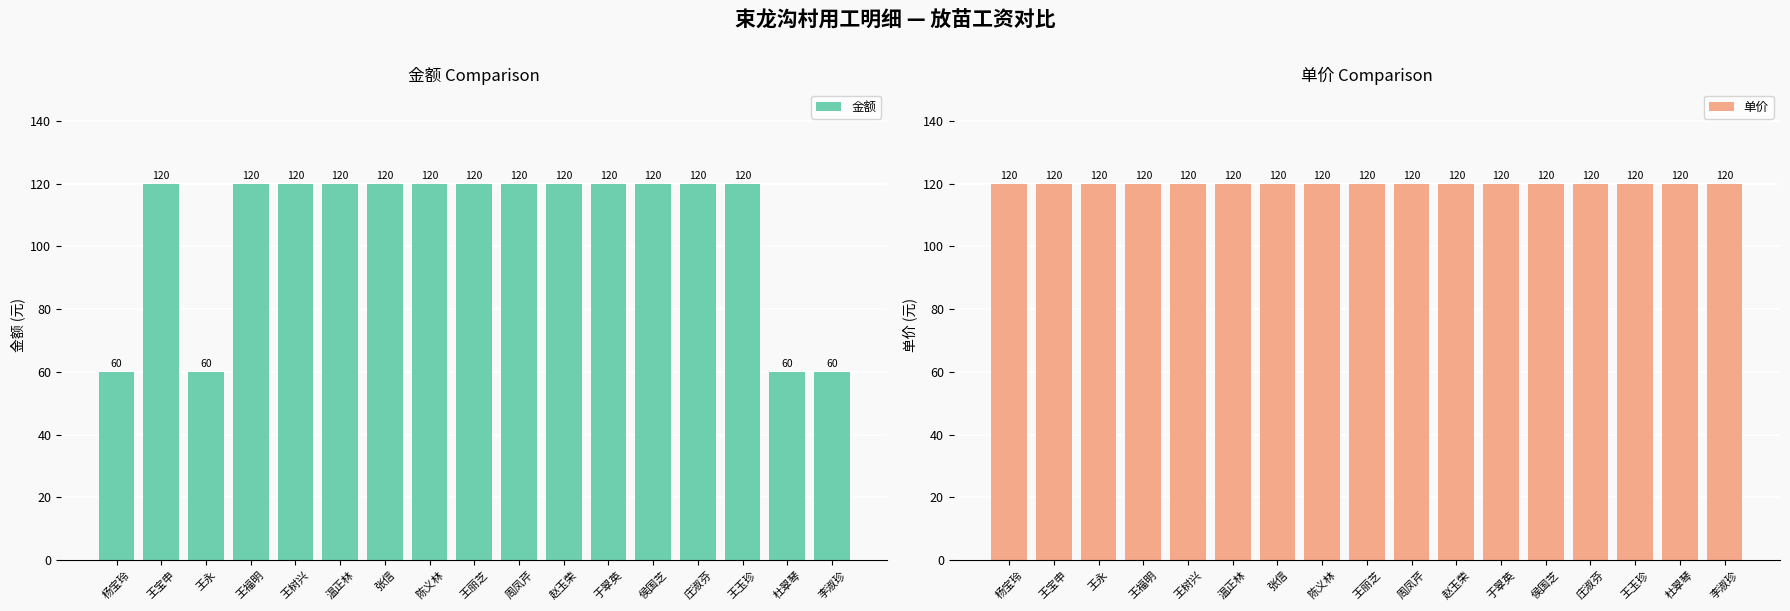

What is the highest value of the 金额 series?

120